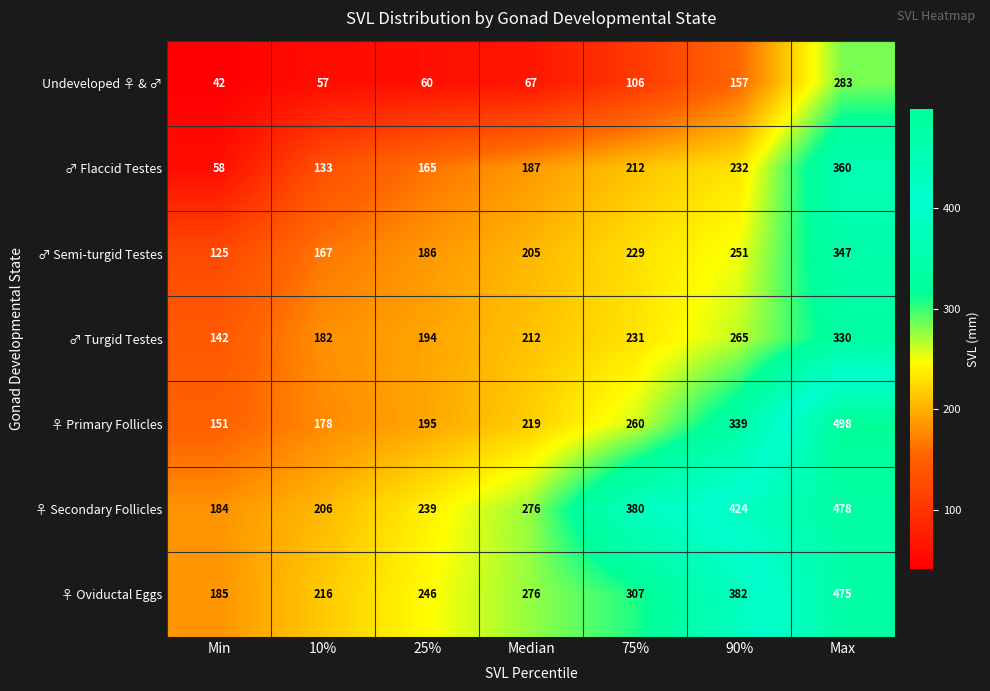

Which series has the largest range (max minus min)?

♀ Primary Follicles